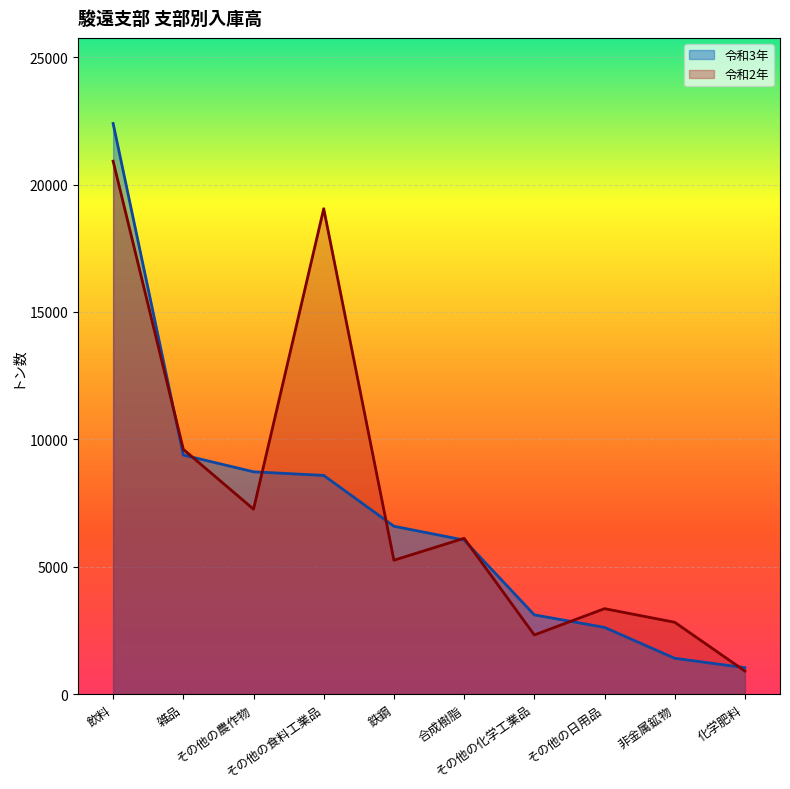

Which series has the largest range (max minus min)?

令和3年